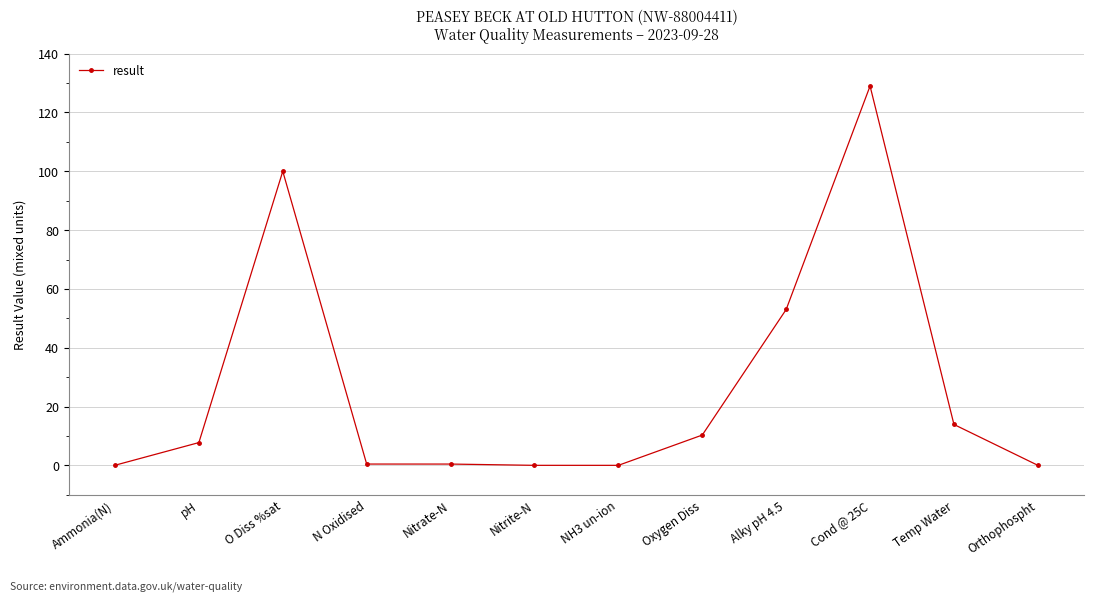

What is the sum of all values?

314.9